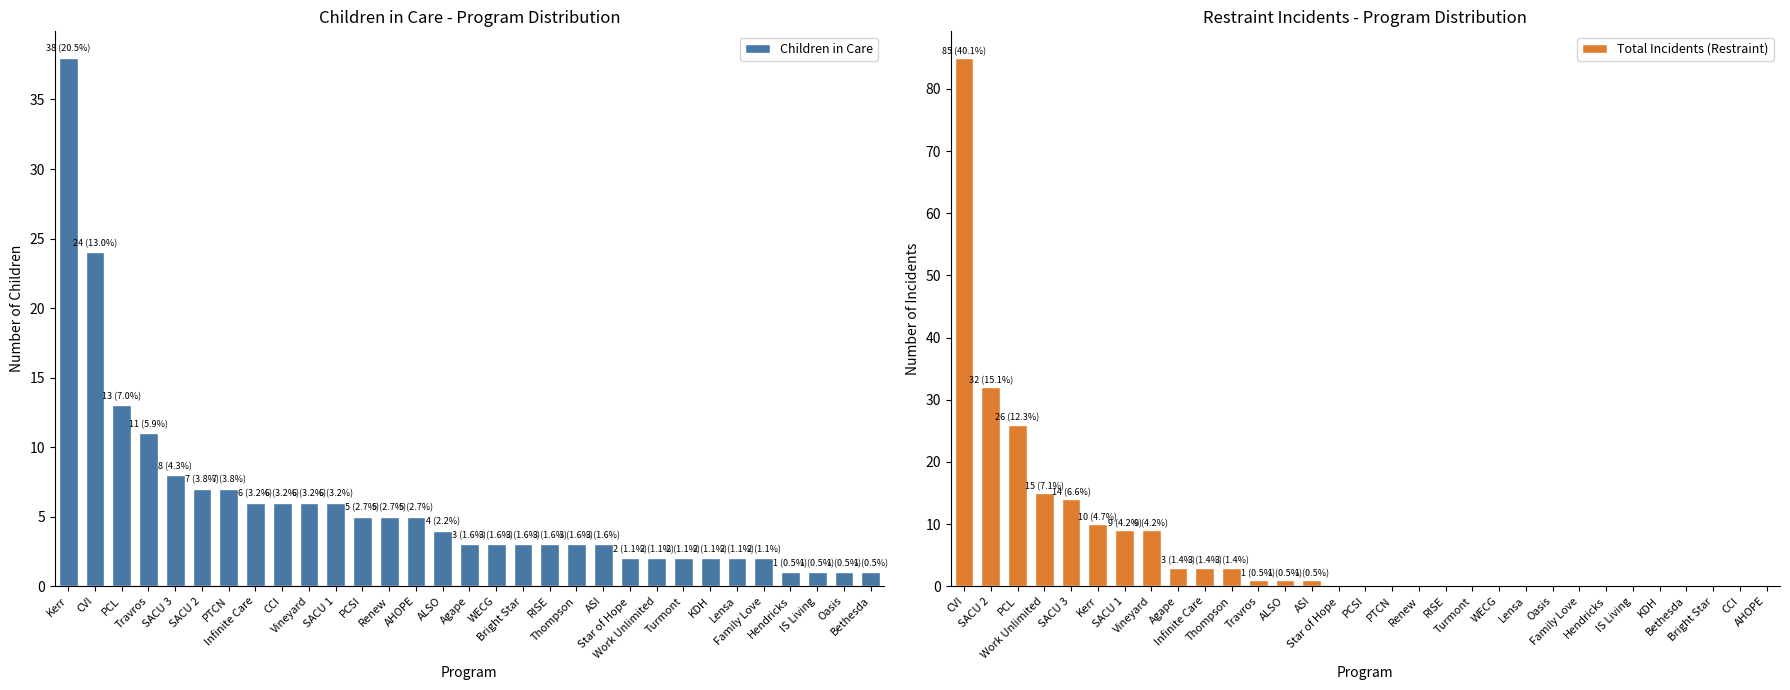

What is the difference between the second highest and minimum values in the Children in Care series?

23